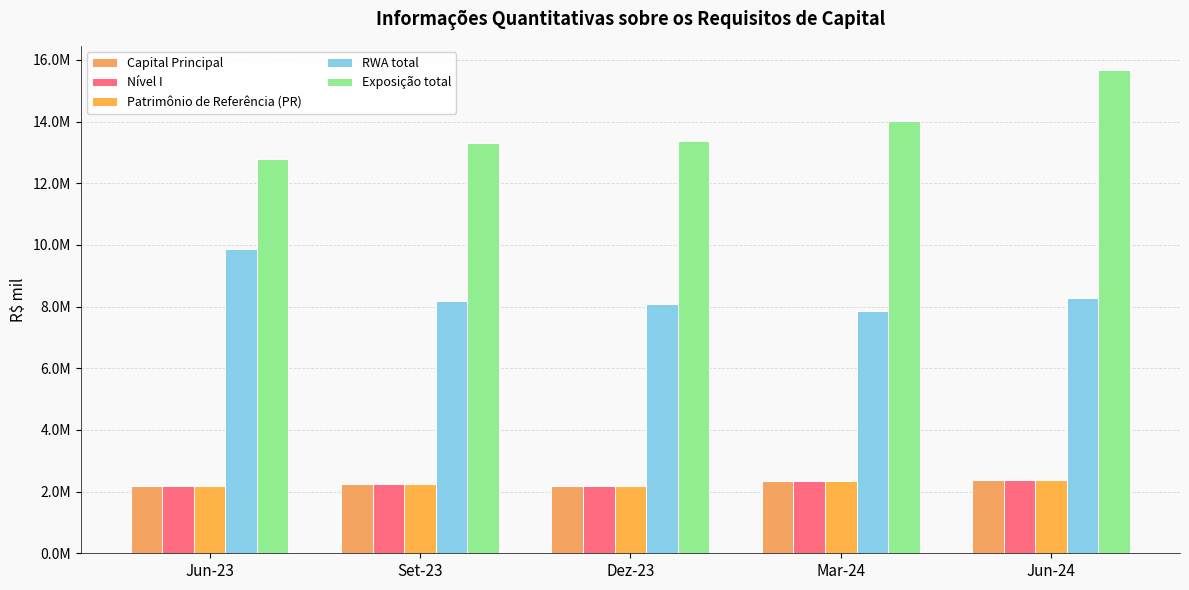

List the labels in order of Capital Principal value, largest first.

Jun-24, Mar-24, Set-23, Dez-23, Jun-23